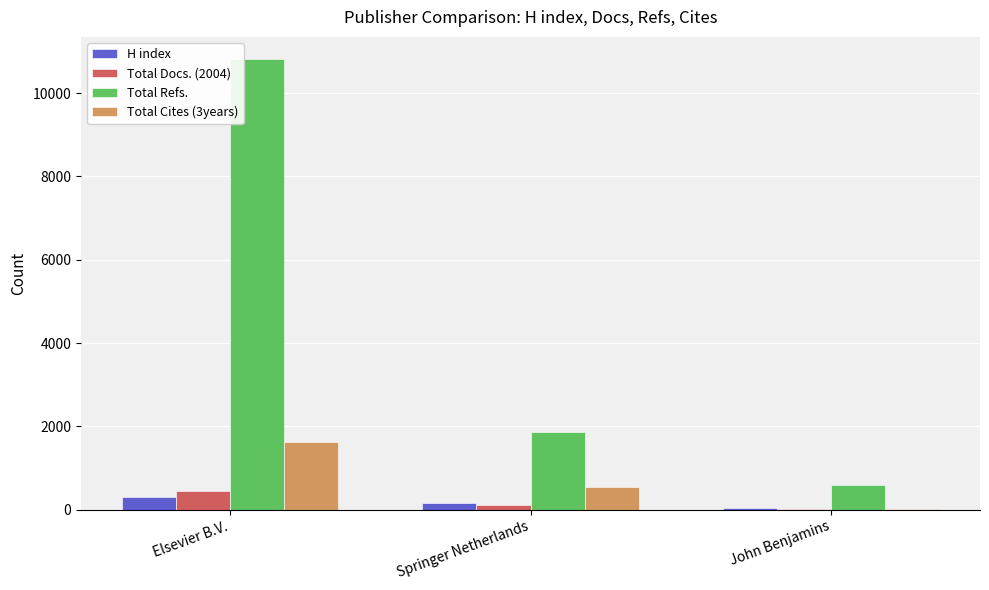

Which series changed the most between Springer Netherlands and John Benjamins?

Total Refs.